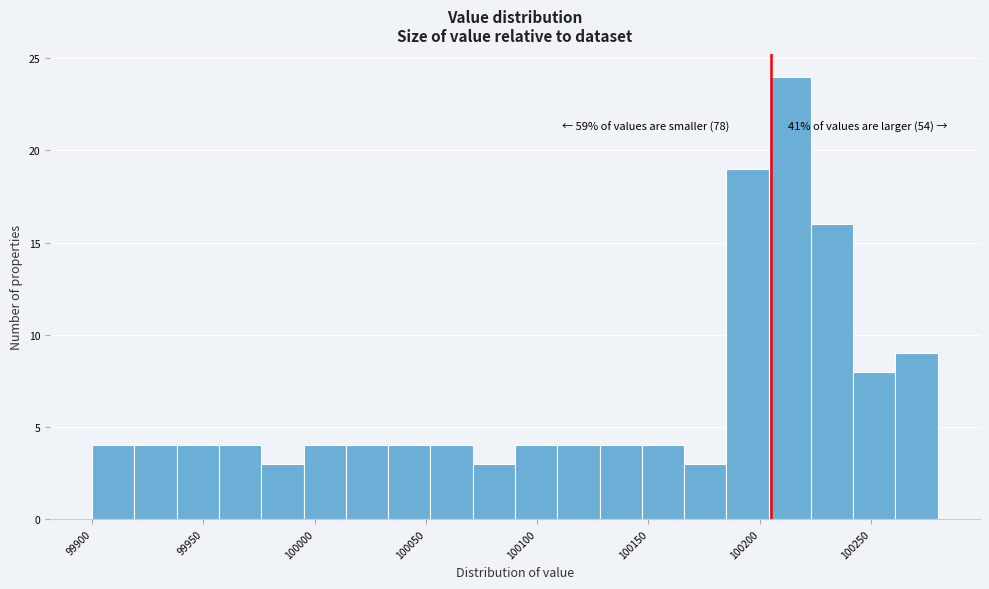

Read against the x-axis, roughly where is the centre of the tallest bar?

100215